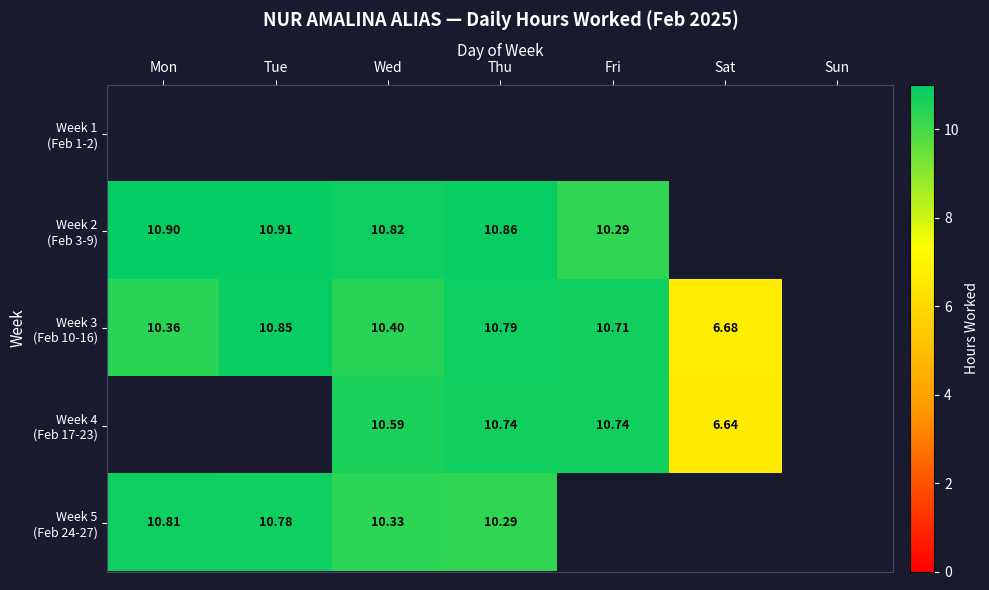

How many distinct data groups are displayed?

5